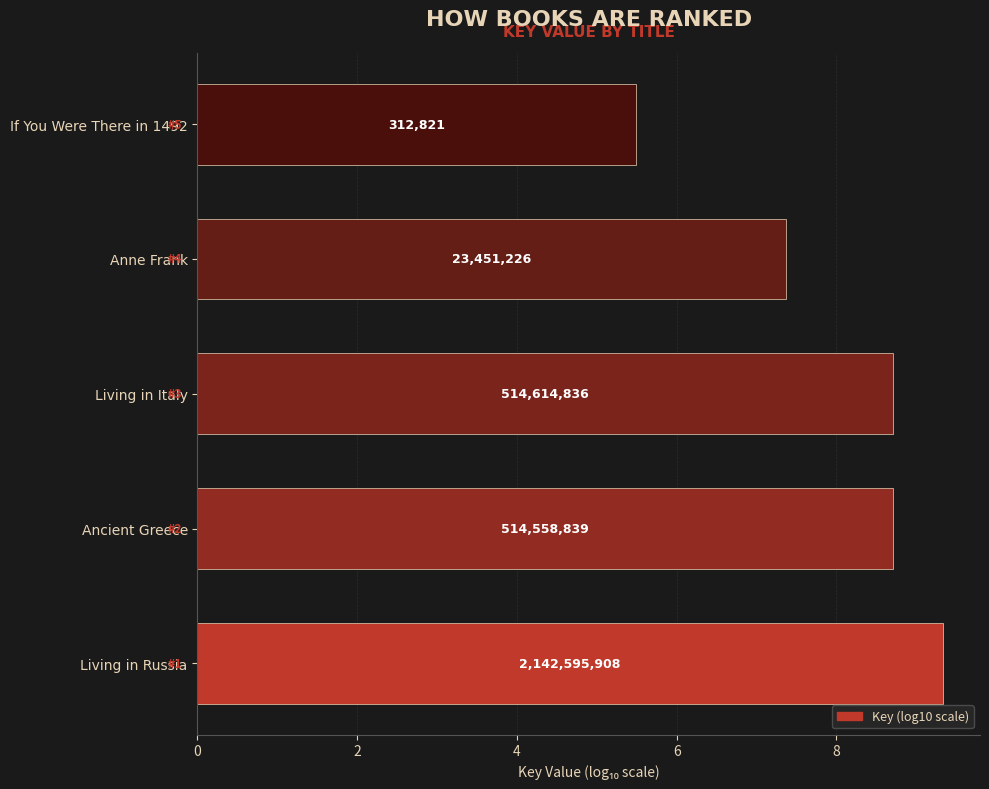

How many bars are there in total?

5